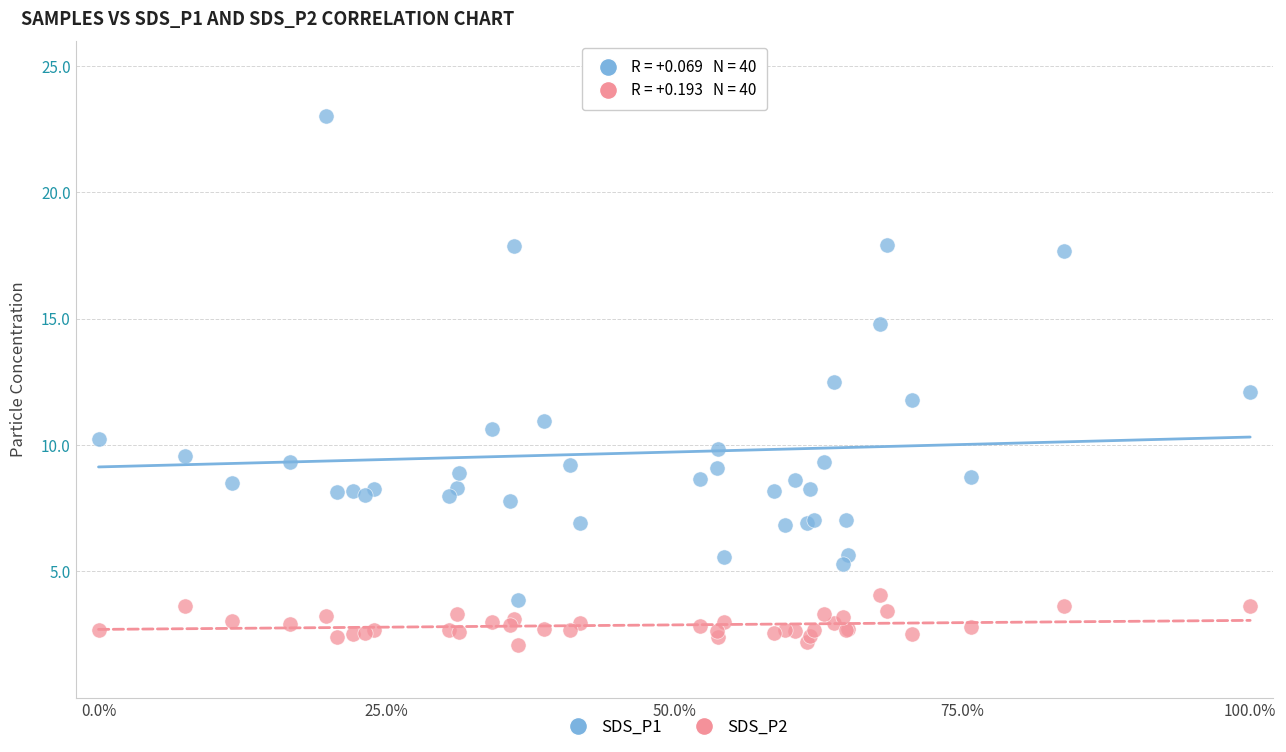

Which series contains the highest Y value?

SDS_P1